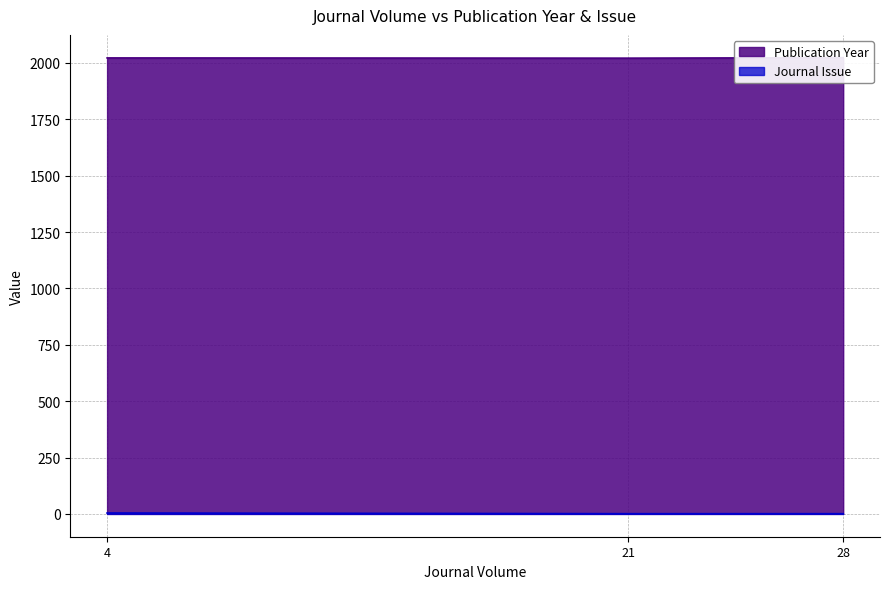

True or false: Journal Issue has a value of 5 at 4.

False